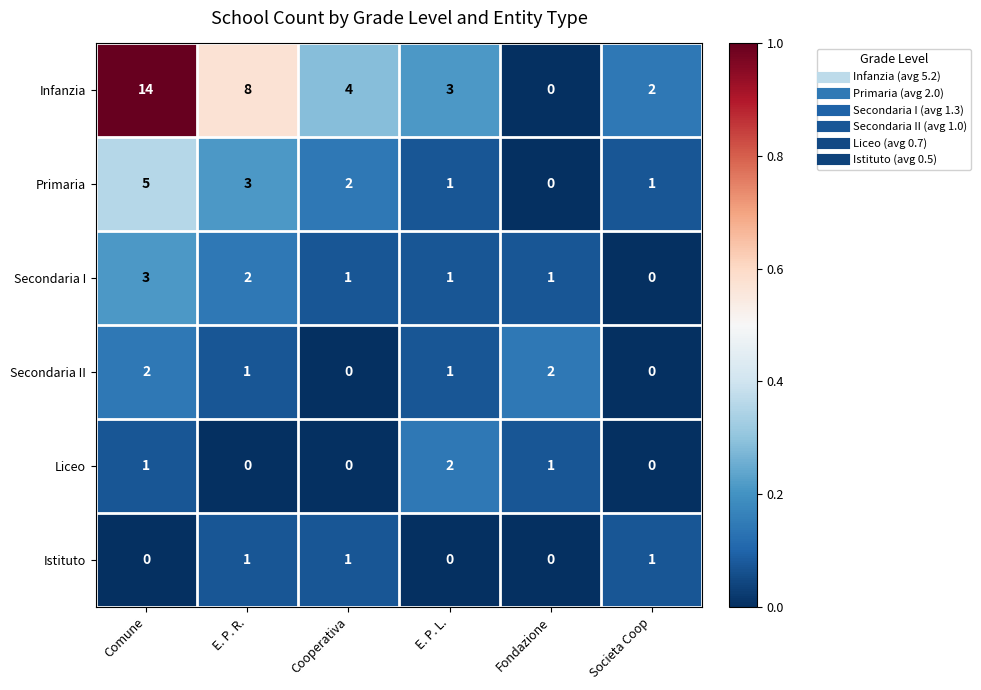

What is the difference between the maximum and second lowest values in the Primaria series?

4